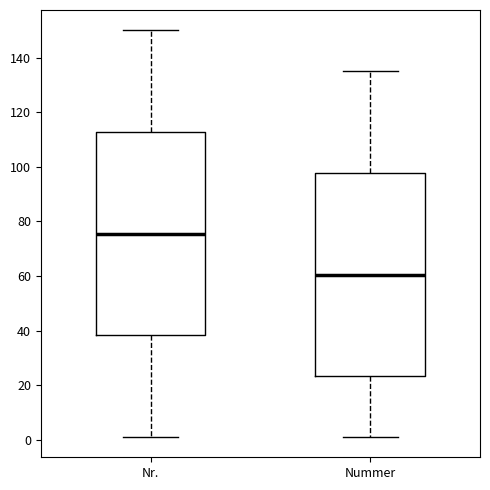

Reading left to right, read every box against the y-axis: the position of its median line, the range the box covers, and the ends of its whiskers. The values are not printed on the chart, so give them approximately, as read against the axis.

Nr.: median 76, box 38 to 112, whiskers 2 to 150
Nummer: median 60, box 24 to 98, whiskers 2 to 136